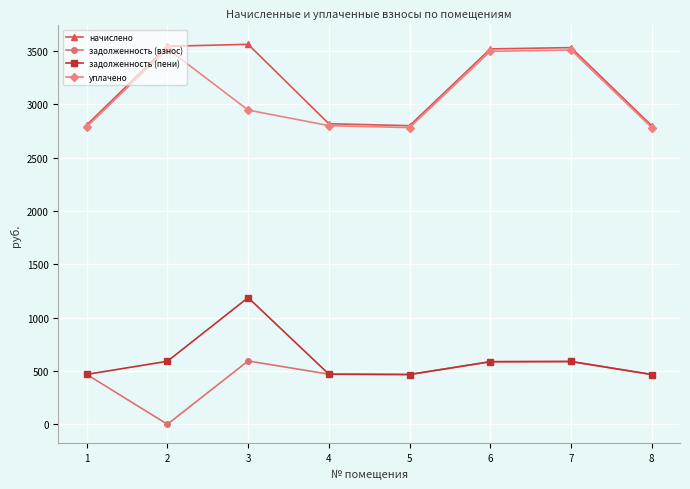

What is the value of the начислено point at the 1st from the left?

2807.2